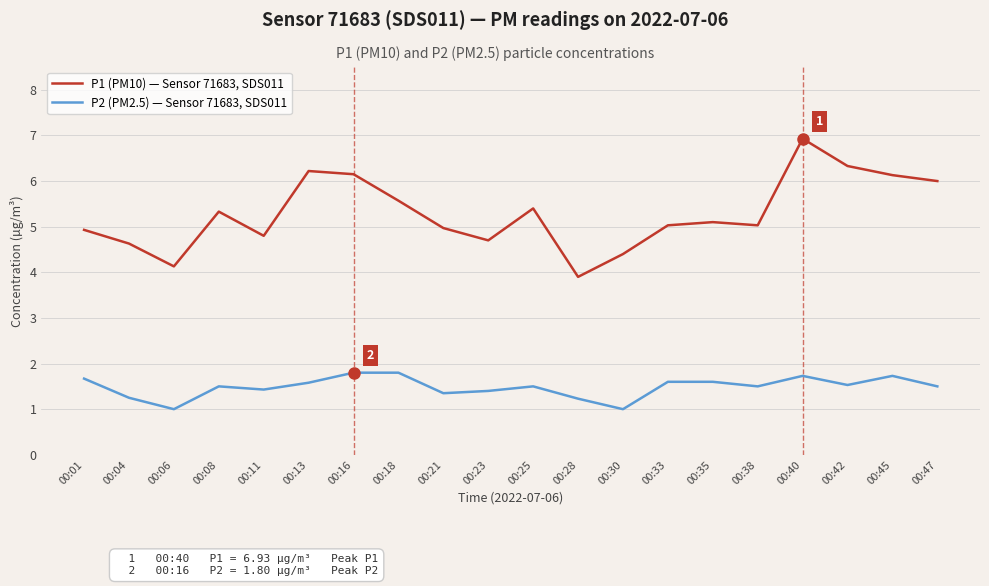

In P1 (PM10) — Sensor 71683, SDS011, how many points are lower than both neighbors (excluding endpoints)?

5